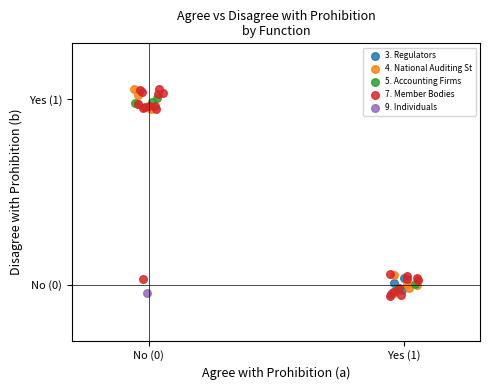

What are all the series names shown in the legend?

3. Regulators, 4. National Auditing St, 5. Accounting Firms, 7. Member Bodies, 9. Individuals